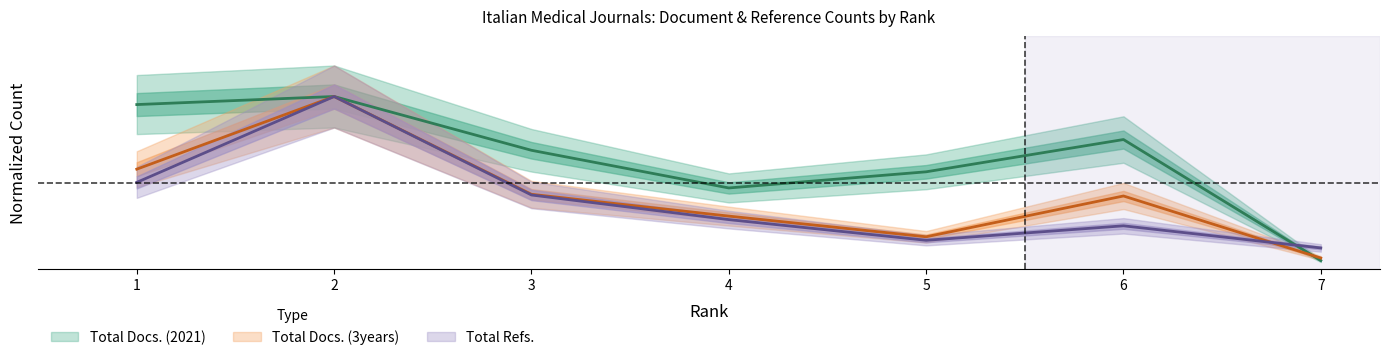

At which category does the chart reach its minimum across all series?

7